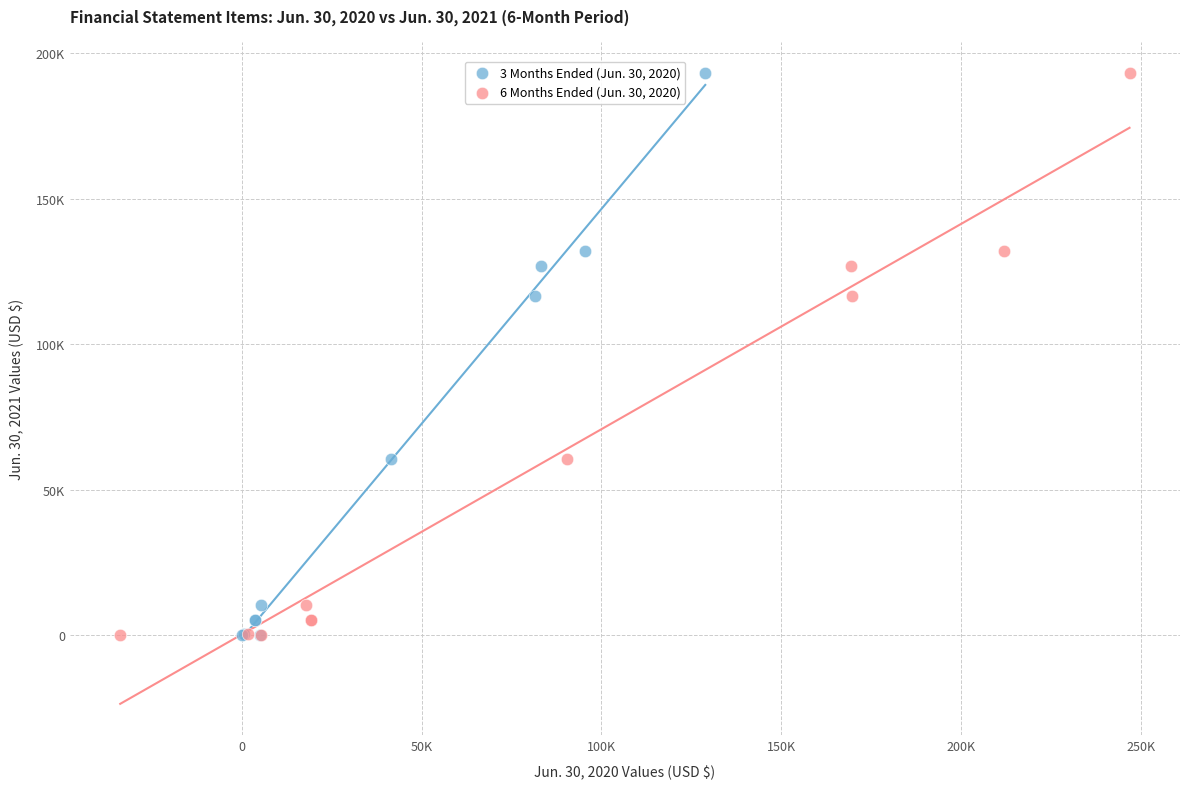

What are all the series names shown in the legend?

3 Months Ended (Jun. 30, 2020), 6 Months Ended (Jun. 30, 2020)